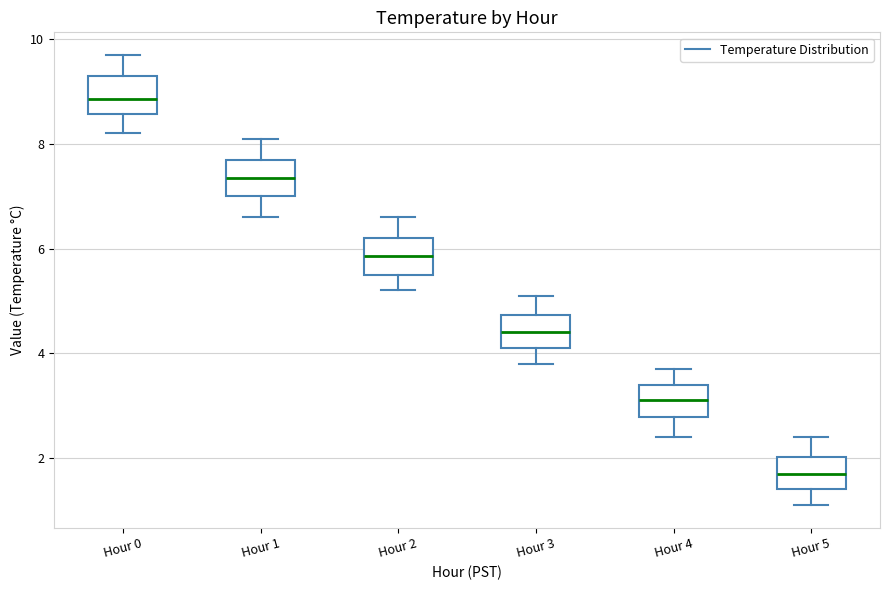

Reading left to right, read every box against the y-axis: the position of its median line, the range the box covers, and the ends of its whiskers. The values are not printed on the chart, so give them approximately, as read against the axis.

Hour 0: median 8.8, box 8.6 to 9.4, whiskers 8.2 to 9.8
Hour 1: median 7.4, box 7.0 to 7.8, whiskers 6.6 to 8.2
Hour 2: median 5.8, box 5.6 to 6.2, whiskers 5.2 to 6.6
Hour 3: median 4.4, box 4.2 to 4.8, whiskers 3.8 to 5.2
Hour 4: median 3.2, box 2.8 to 3.4, whiskers 2.4 to 3.8
Hour 5: median 1.8, box 1.4 to 2.0, whiskers 1.2 to 2.4